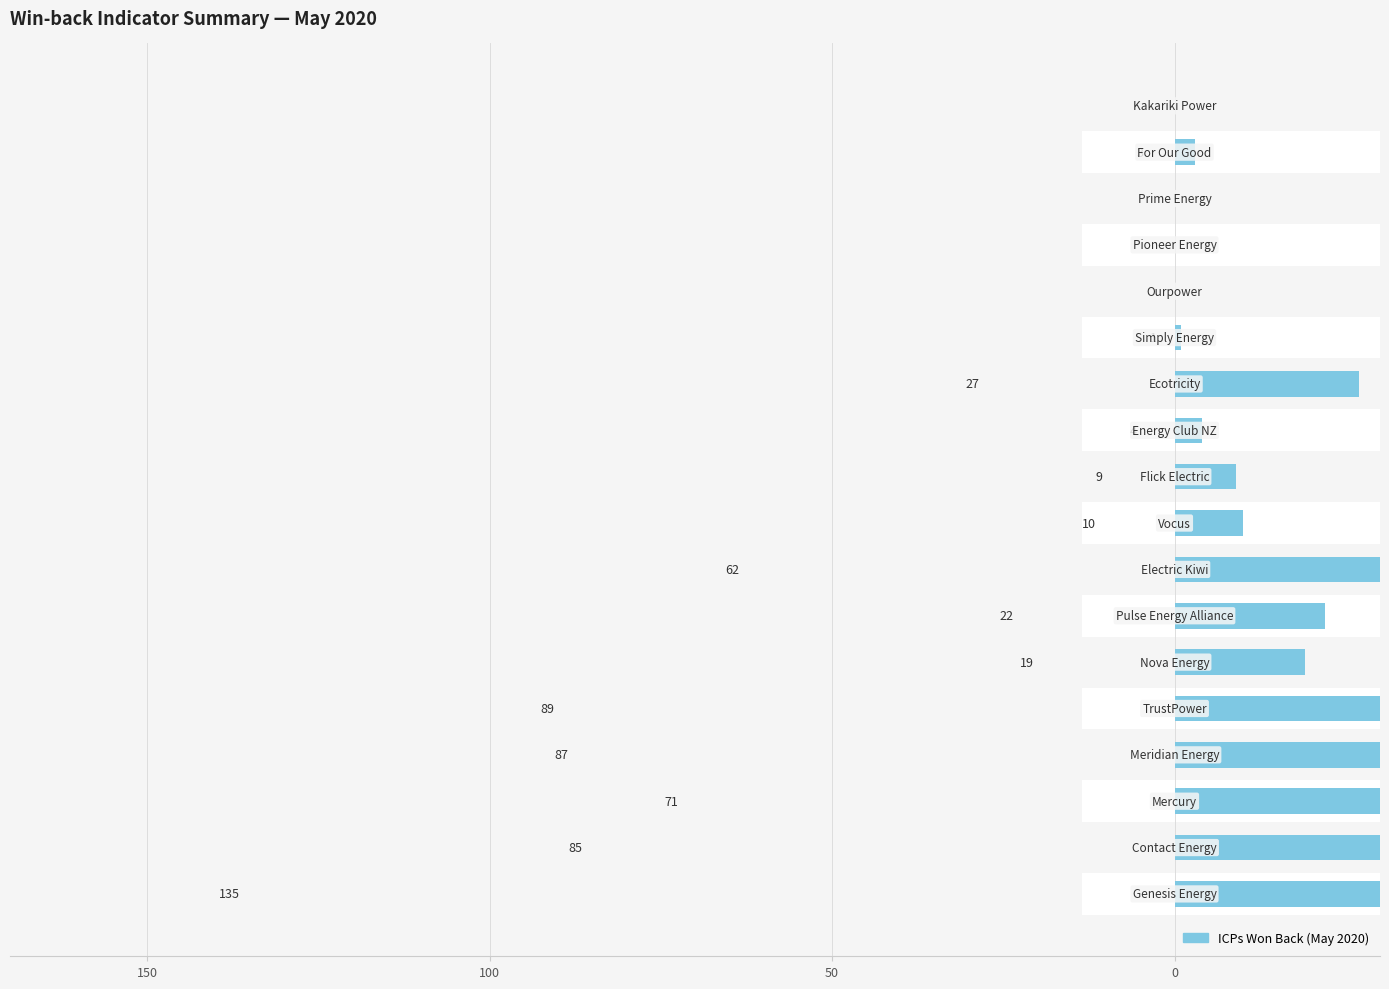

What position from the right is 13?

5